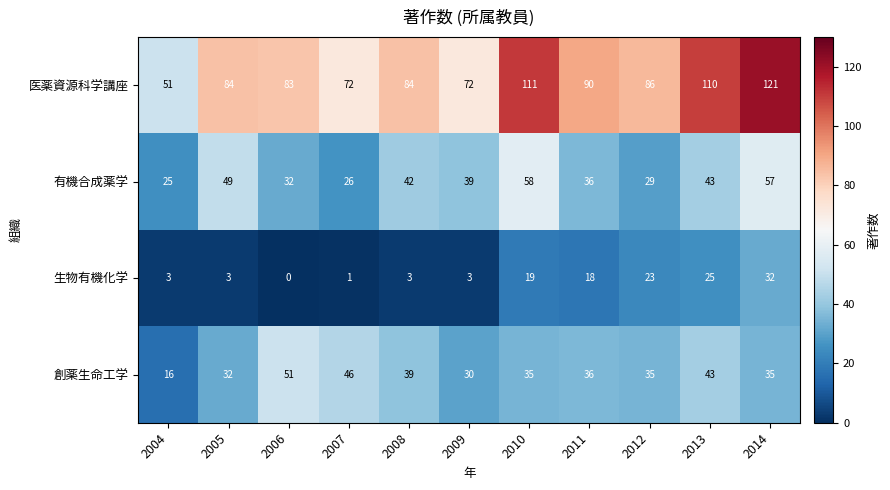

How many positive values does the 生物有機化学 series have?

10